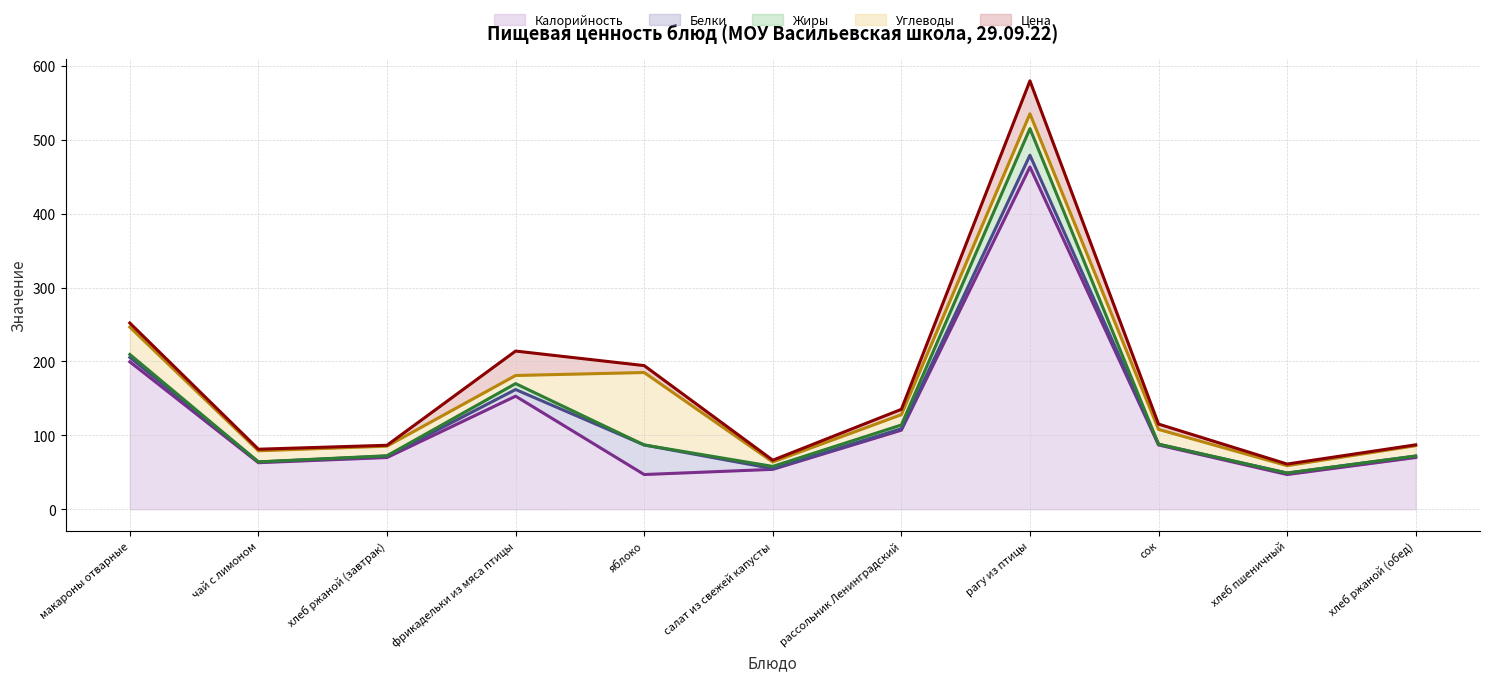

How many interior local valleys does the Жиры (линия) series have?

3